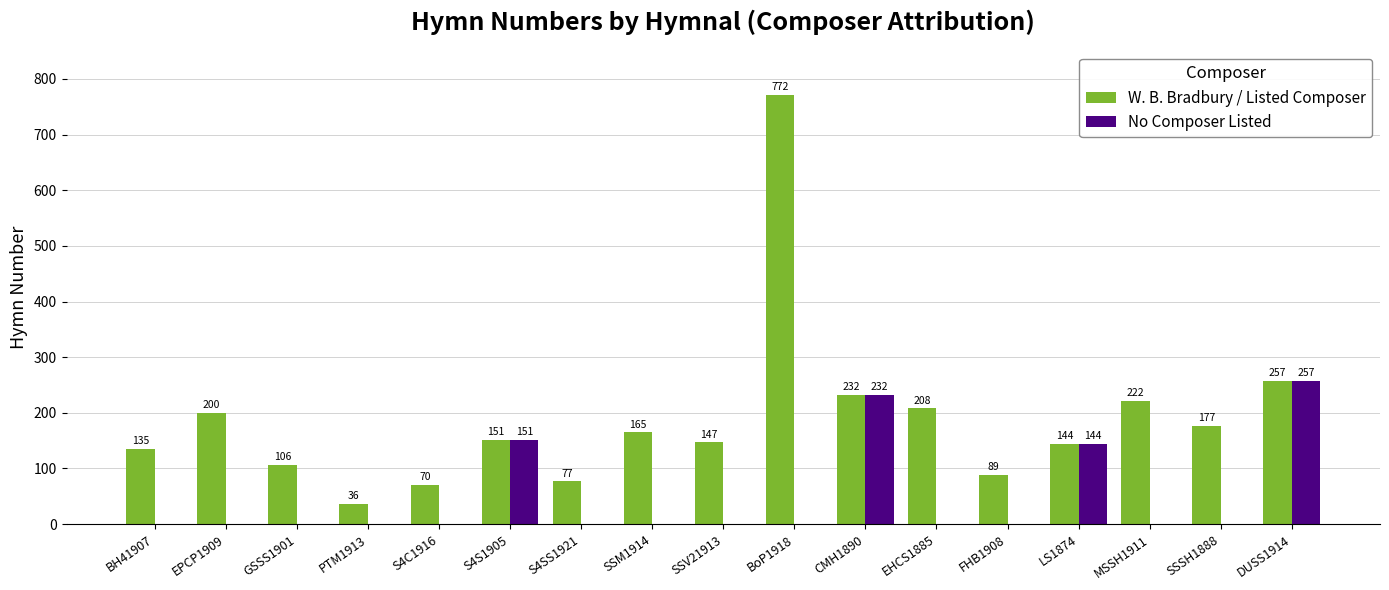

Which category has the highest value in the W. B. Bradbury / Listed Composer series?

BoP1918